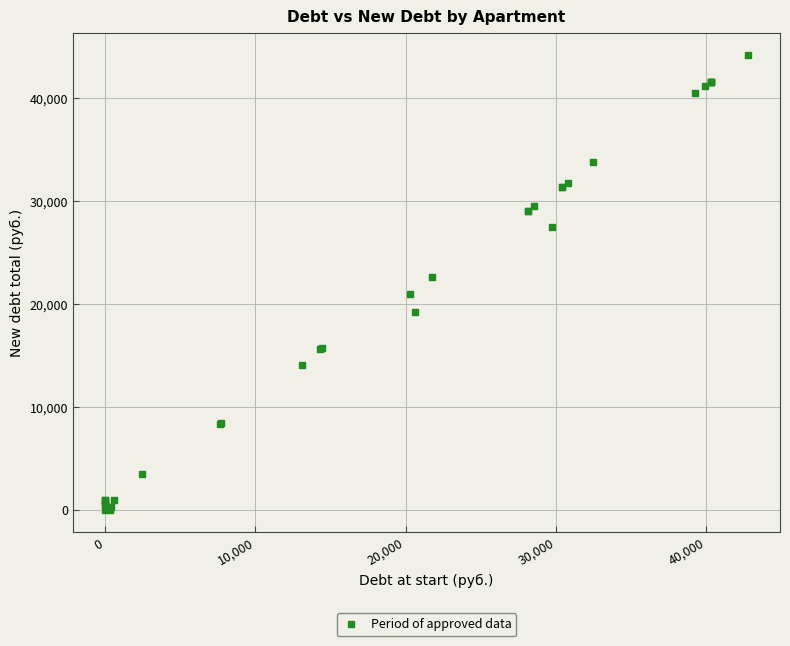

What Y value in the scatter plot is closest to 22086?

22651.8